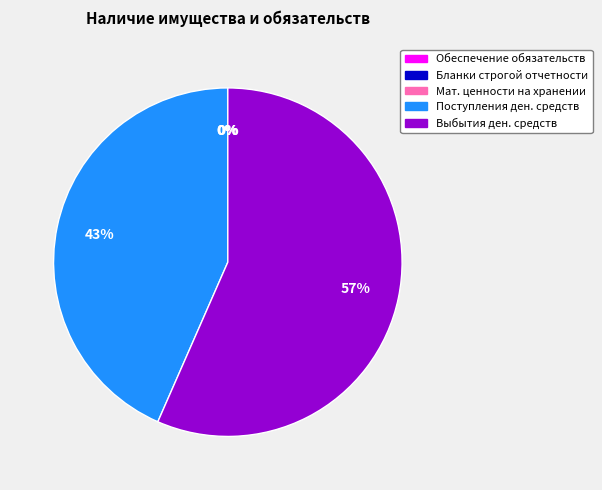

Does any single category account for the majority?

Yes